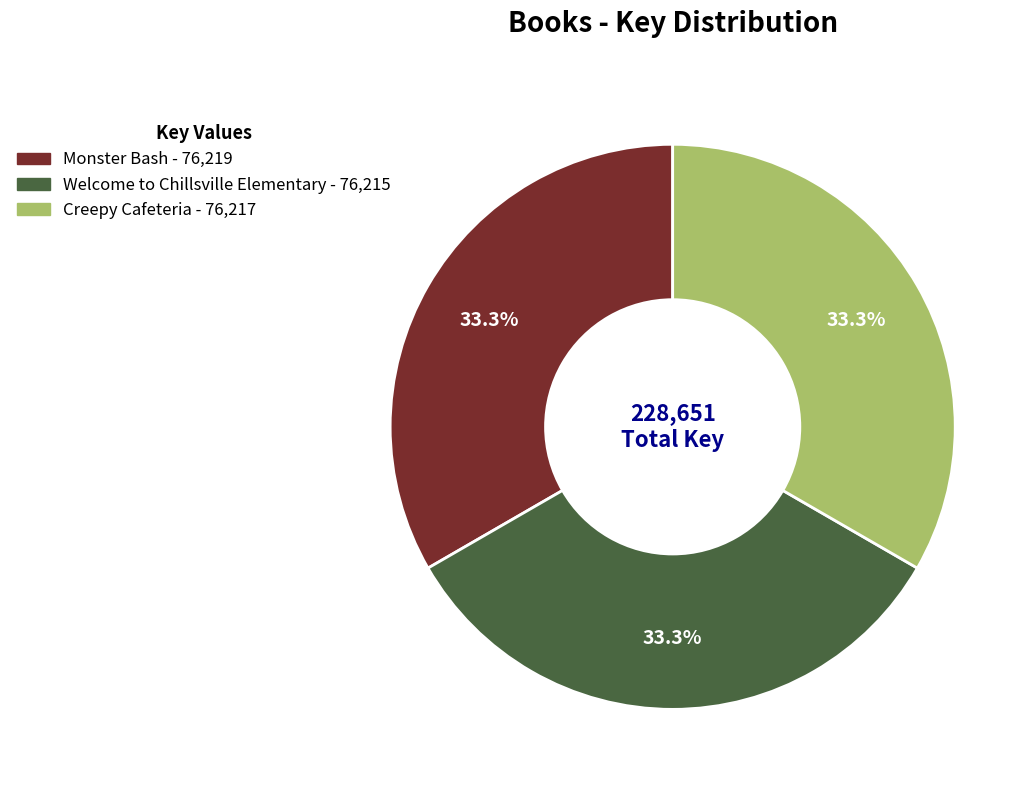

How many slices are in this pie chart?

3